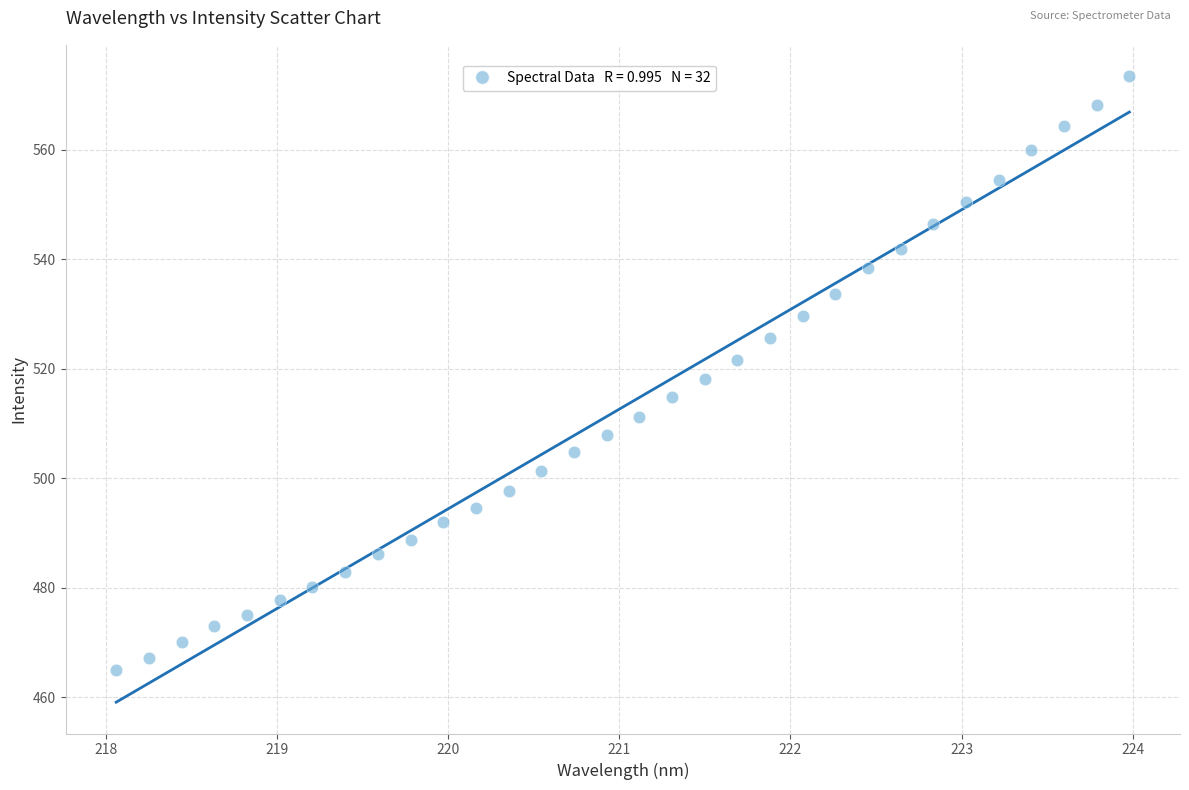

What is the range of X values (max minus min)?

5.9